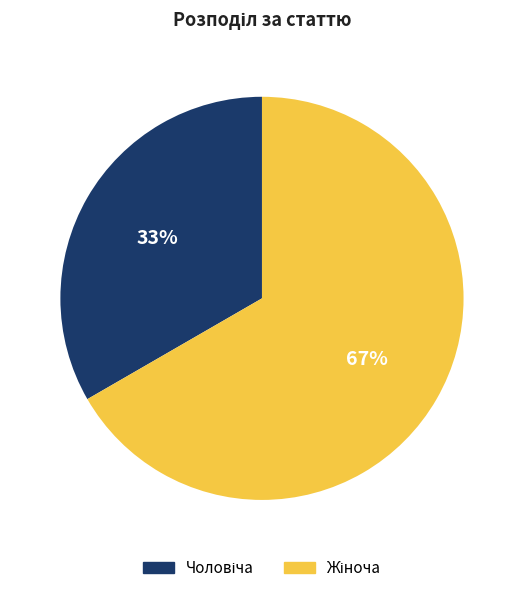

To the nearest percent, what is the average slice percentage?

50%